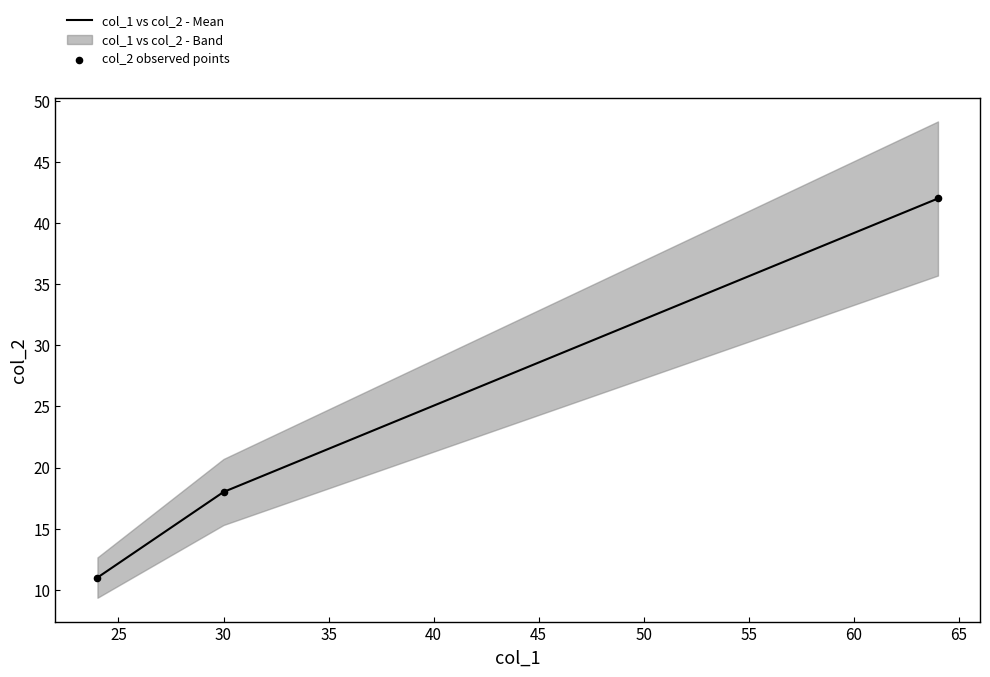

Is the value of col_2 observed points at 30 greater than the value of col_1 vs col_2 - Mean at 30?

No